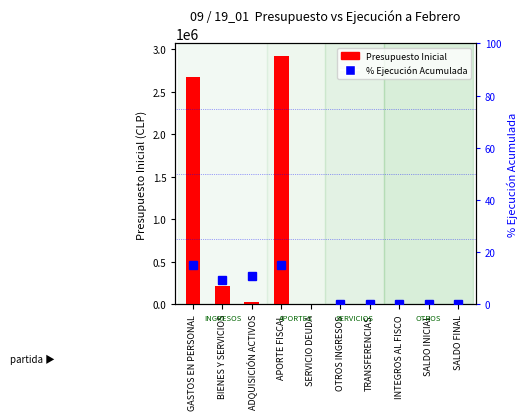

What is the difference between the maximum and second lowest values in the Presupuesto Inicial series?

2921655.0